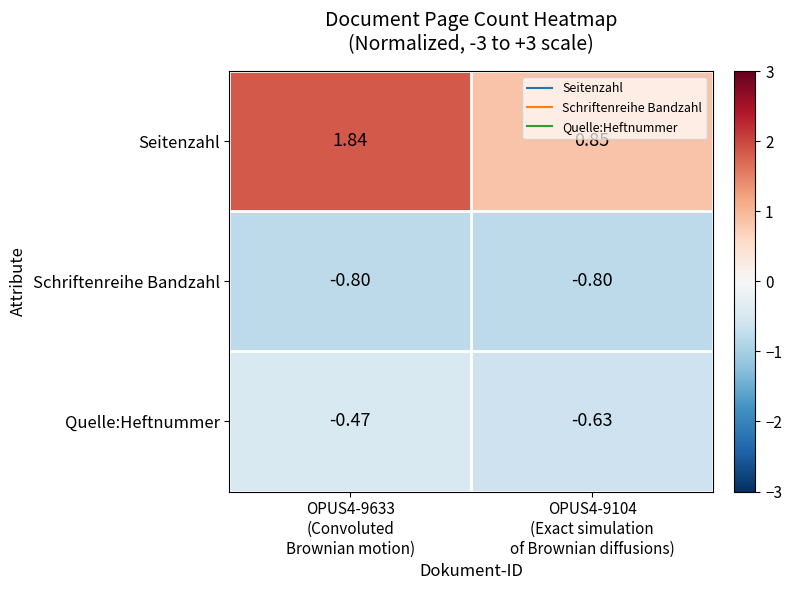

Which series has the largest range (max minus min)?

Seitenzahl